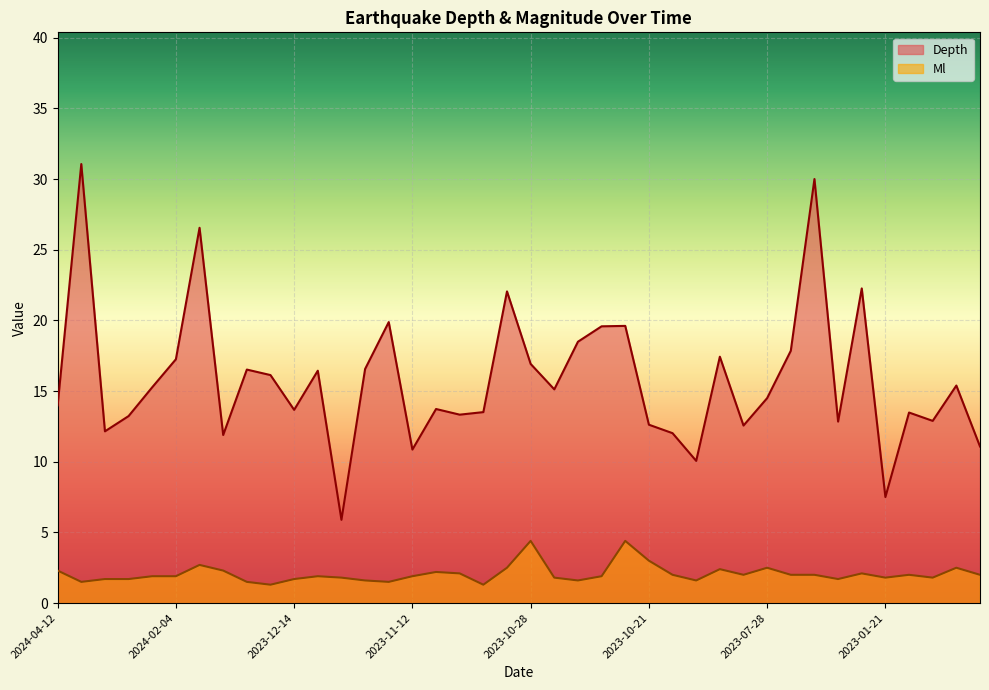

At which label does Depth first exceed 15?

2024-04-07